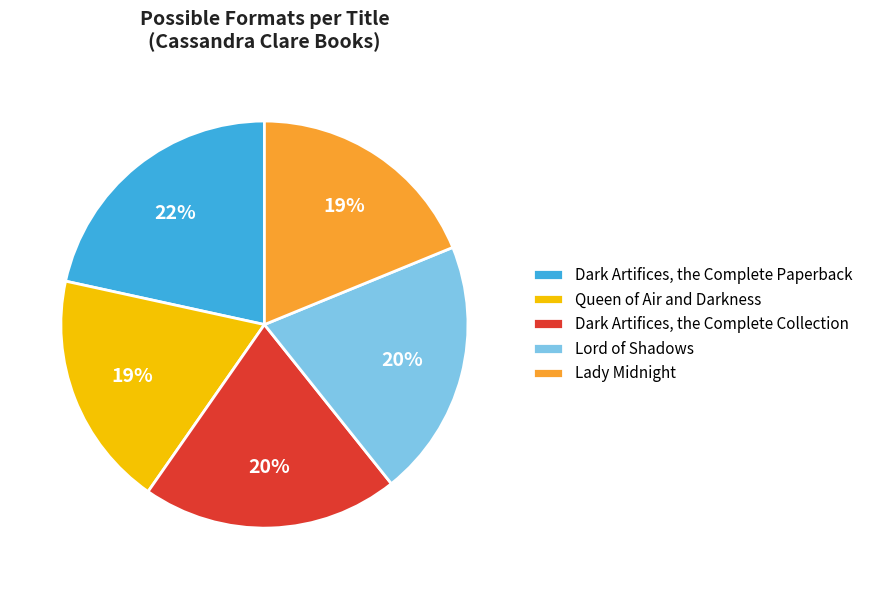

To the nearest percent, what is the combined percentage of Lord of Shadows and Lady Midnight?

39%